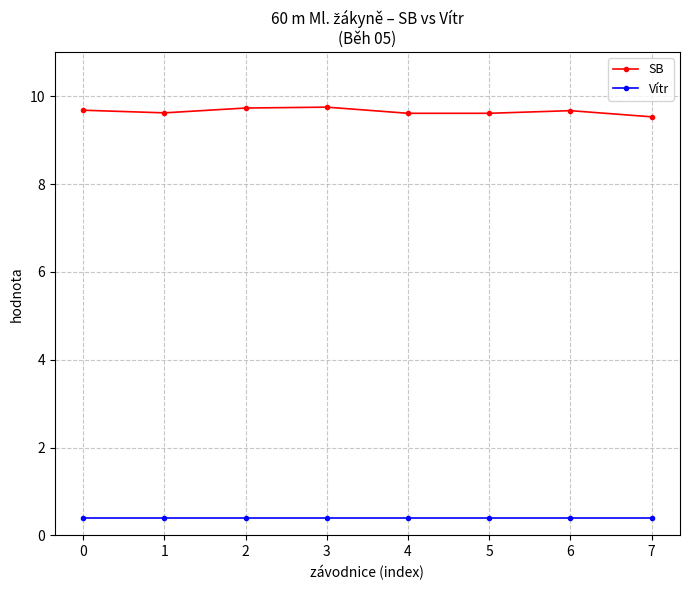

Is the value of Vítr at 5 greater than the value of SB at 1?

No